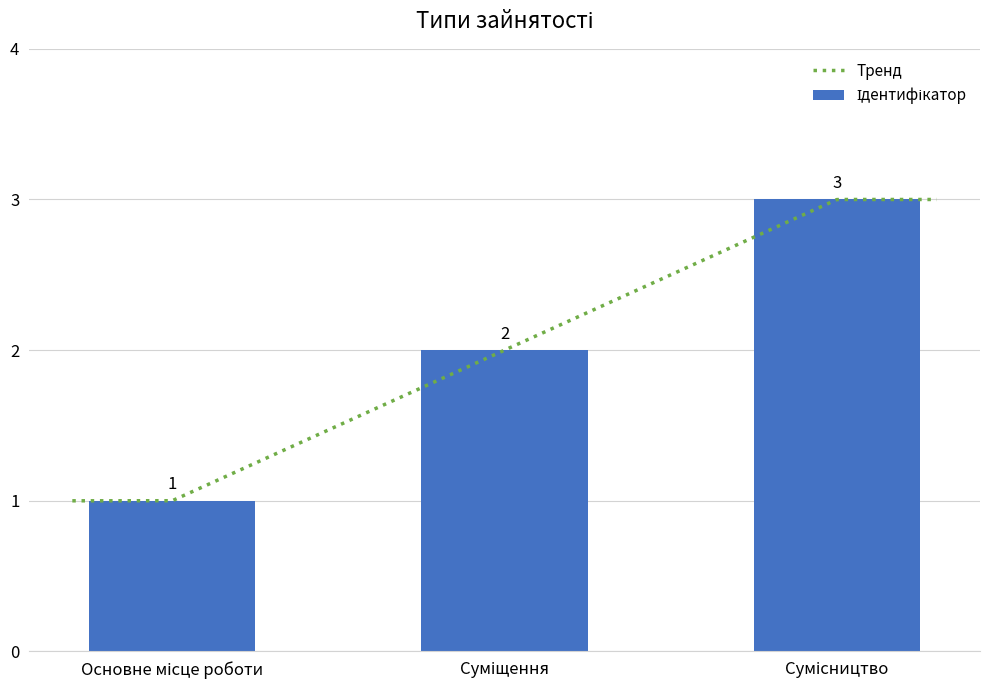

Does the chart contain any negative values?

No